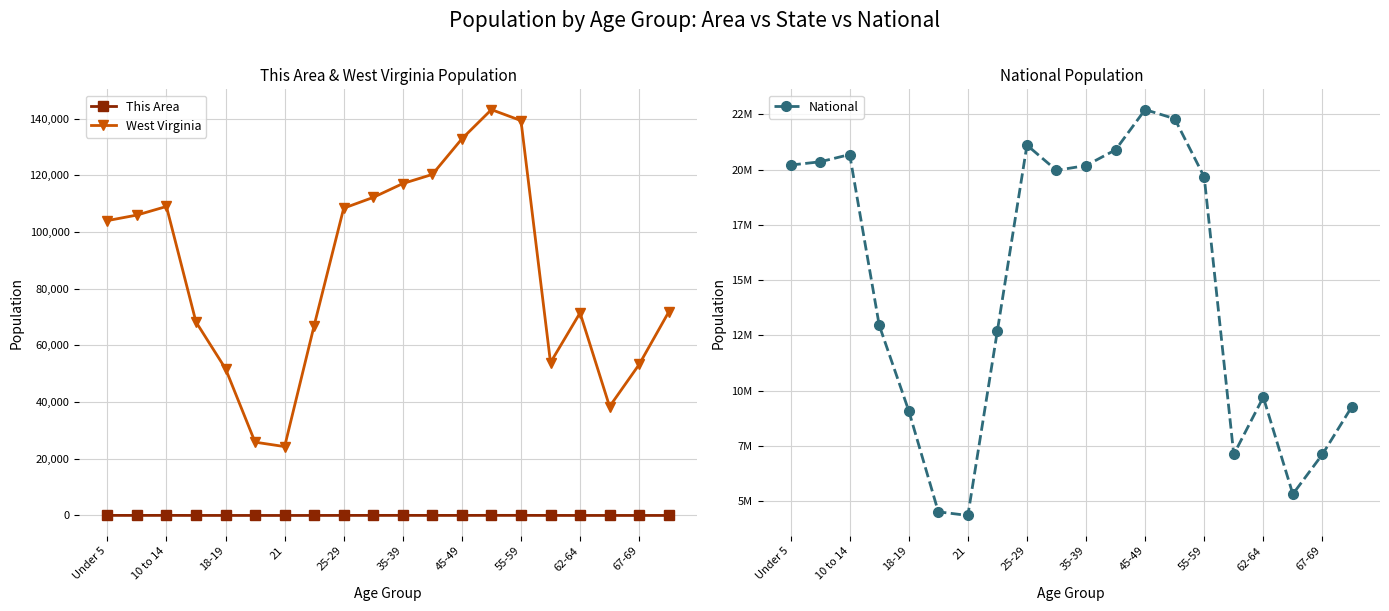

True or false: West Virginia and National intersect in this chart.

False